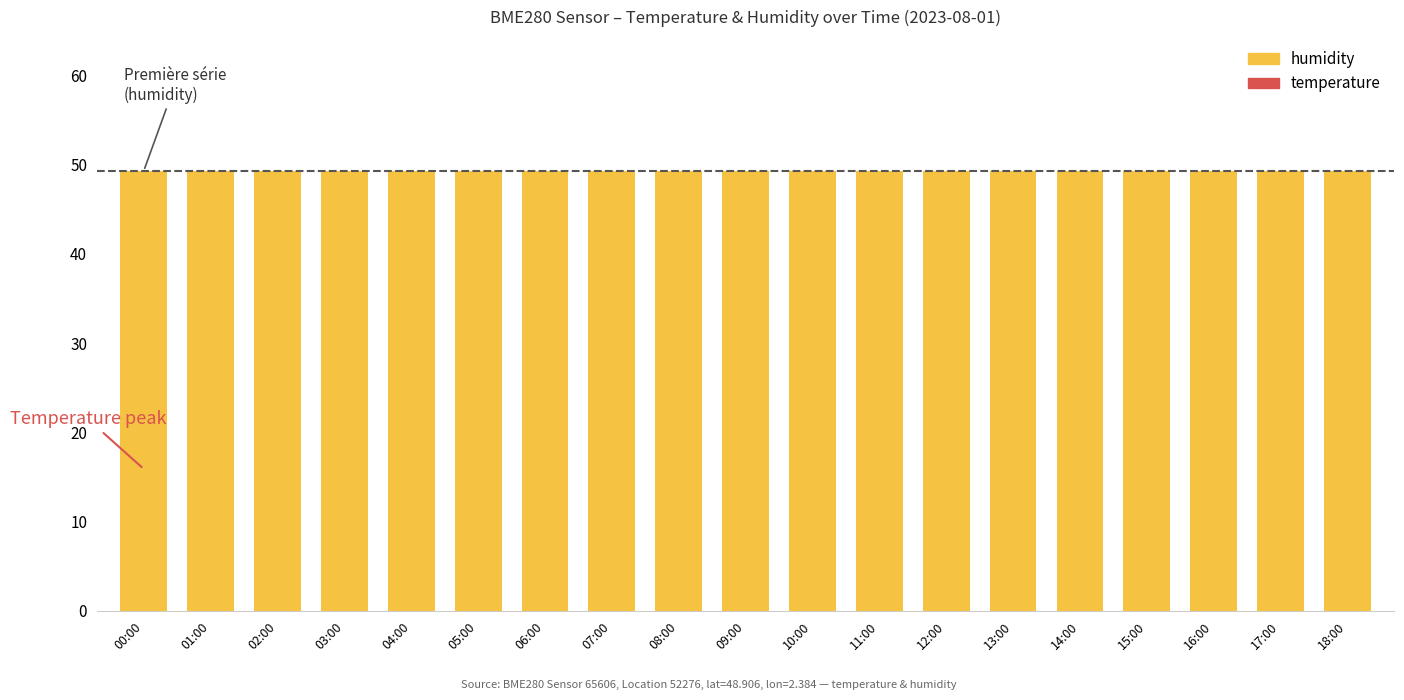

What is the average value of the humidity series?

49.3